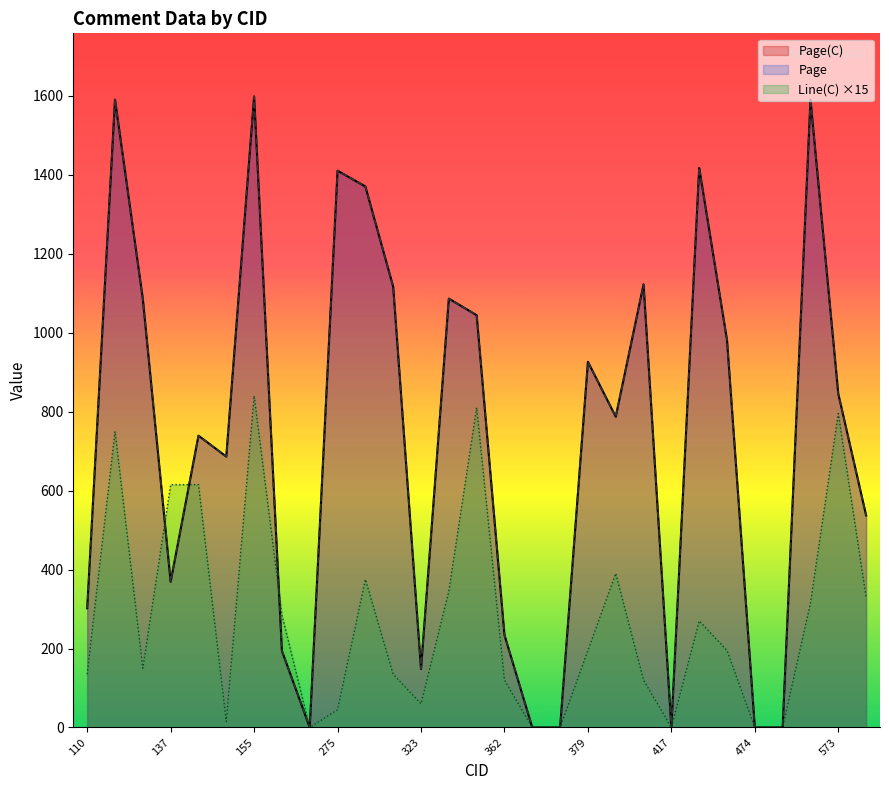

Which series has the widest spread of values?

Page(C)